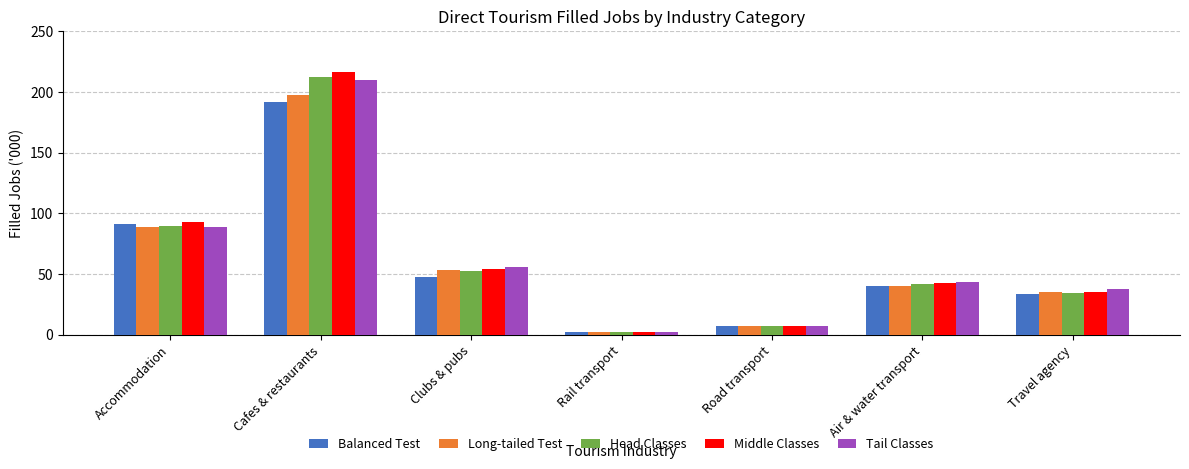

What position from the right is Air & water transport?

2